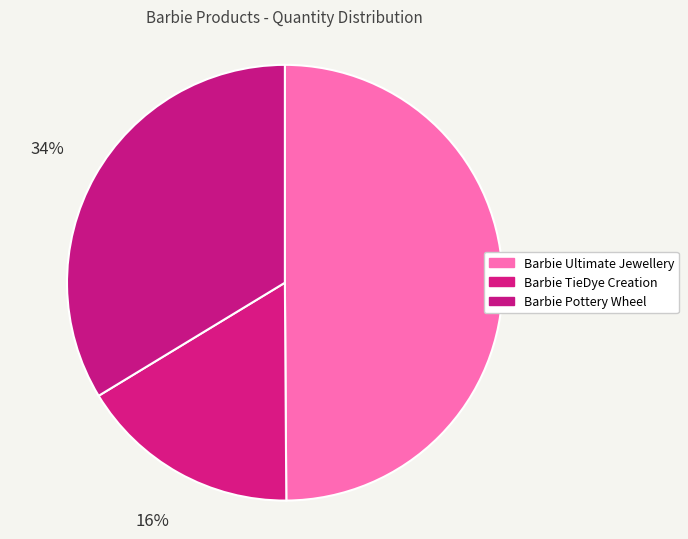

How many segments does this pie chart have?

3